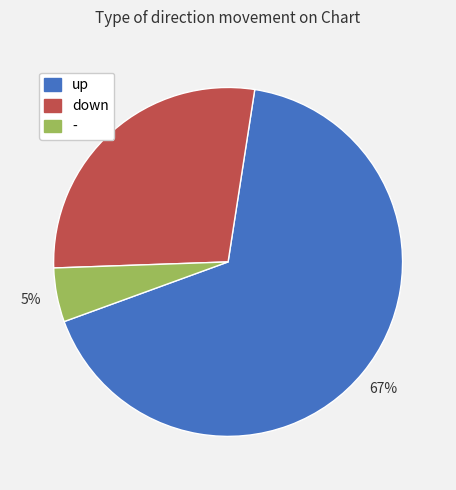

To the nearest percent, what is the combined percentage of up and -?

72%